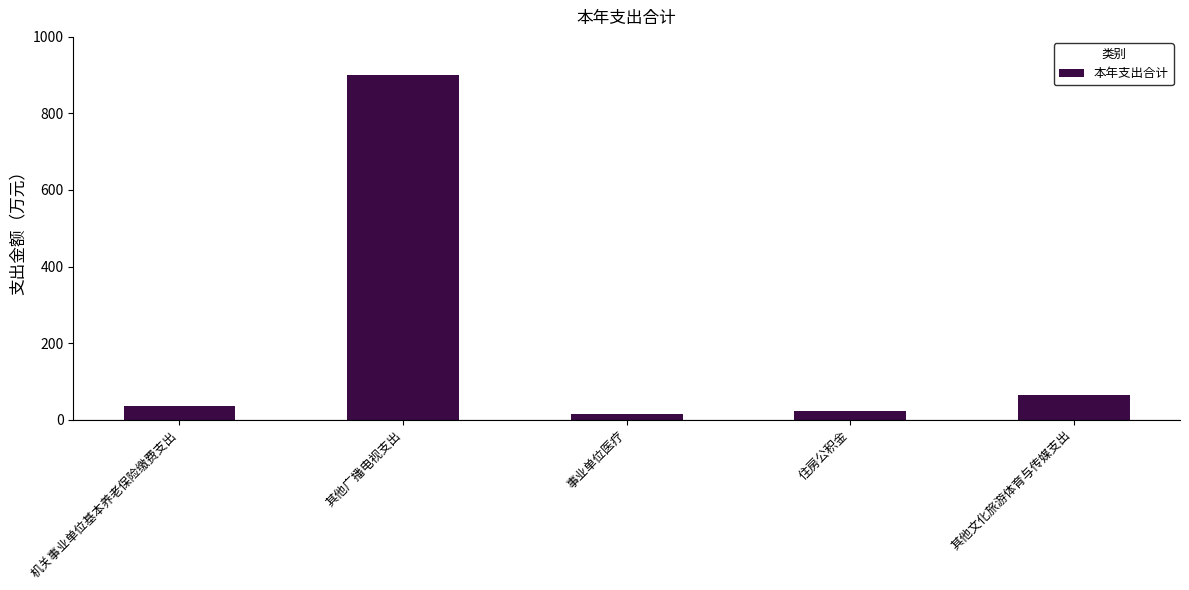

How many data points are less than 36?

2